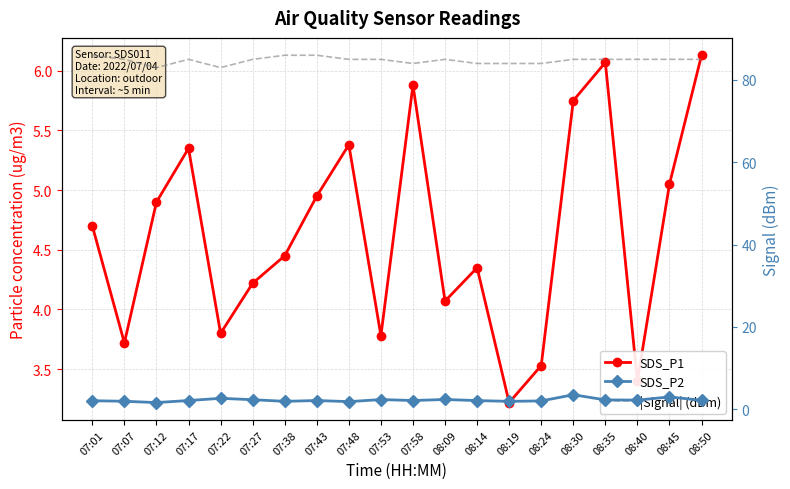

Where does the |Signal| (dBm) series first go above 85?

07:01